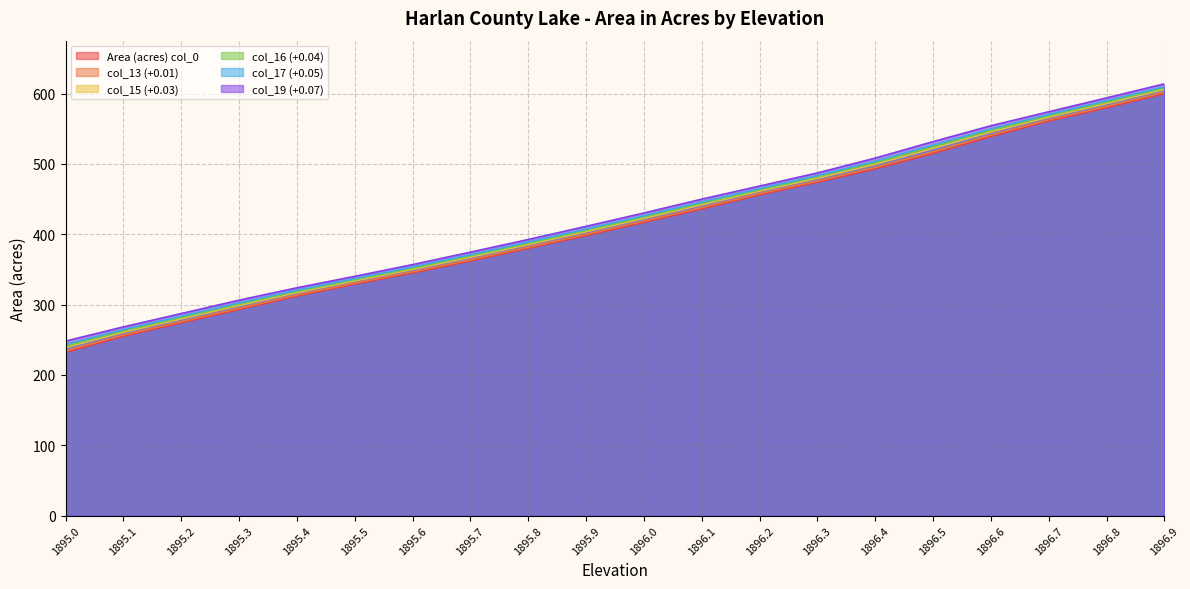

How many distinct data groups are displayed?

6